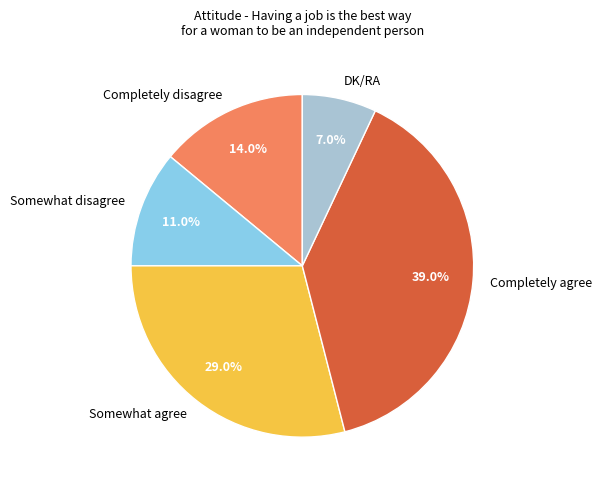

What percentage is NOT represented by Completely agree?

61.0%